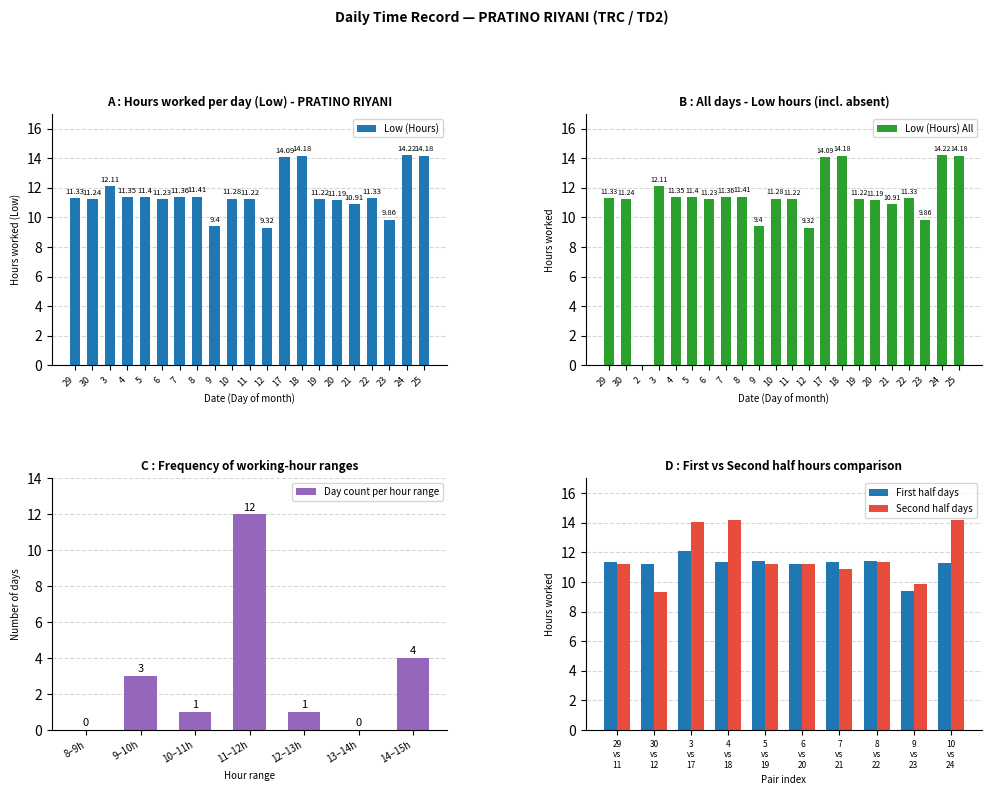

What is the difference between the maximum and minimum values?

14.2